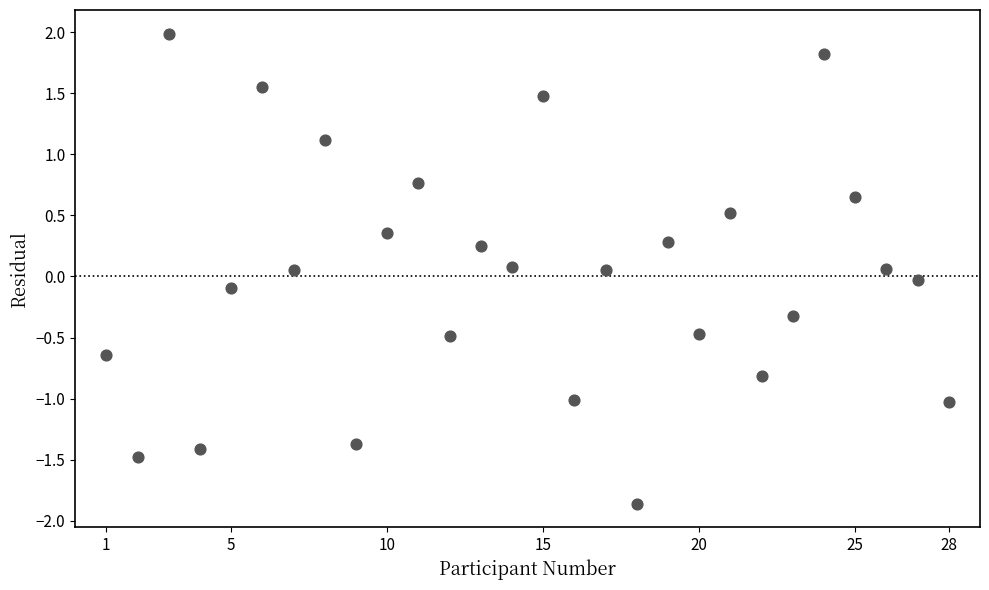

What is the range of X values (max minus min)?

27.0